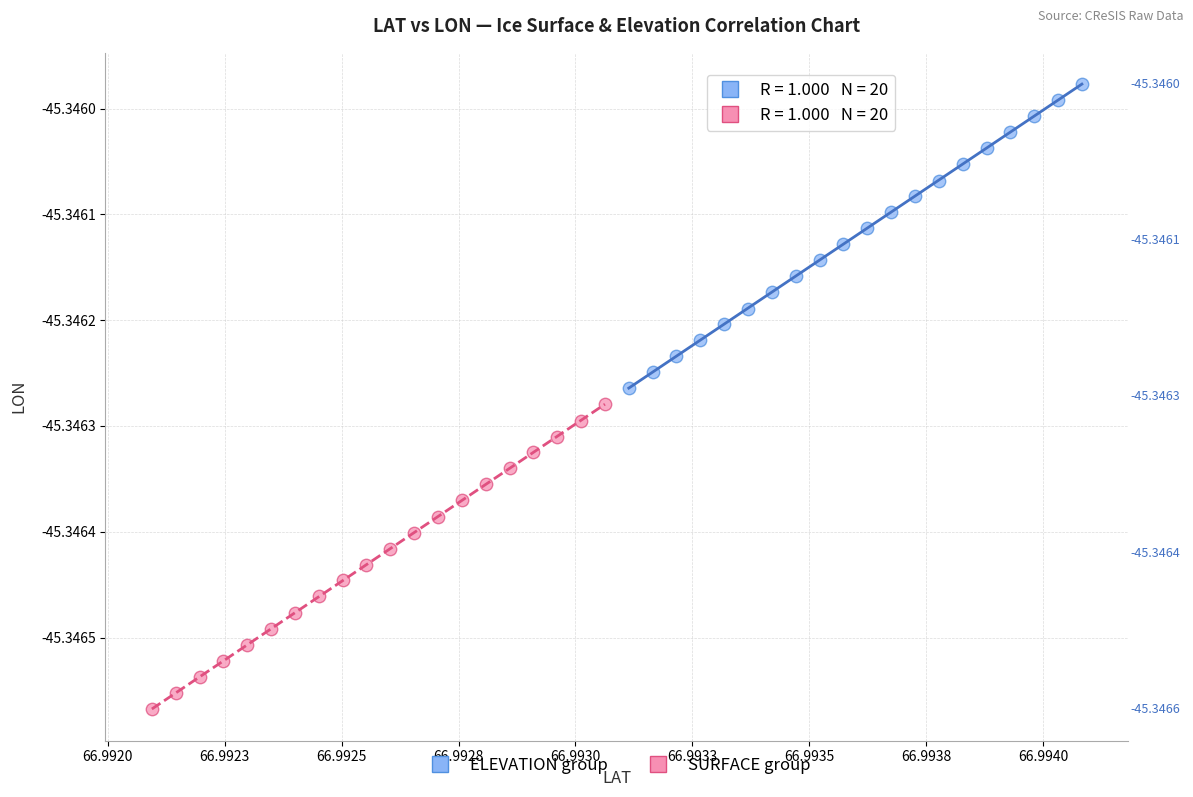

Which series has the widest spread of Y values?

SURFACE group